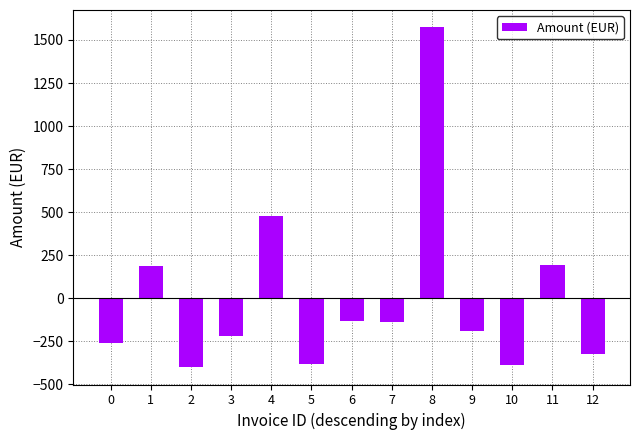

Does the chart contain any negative values?

Yes